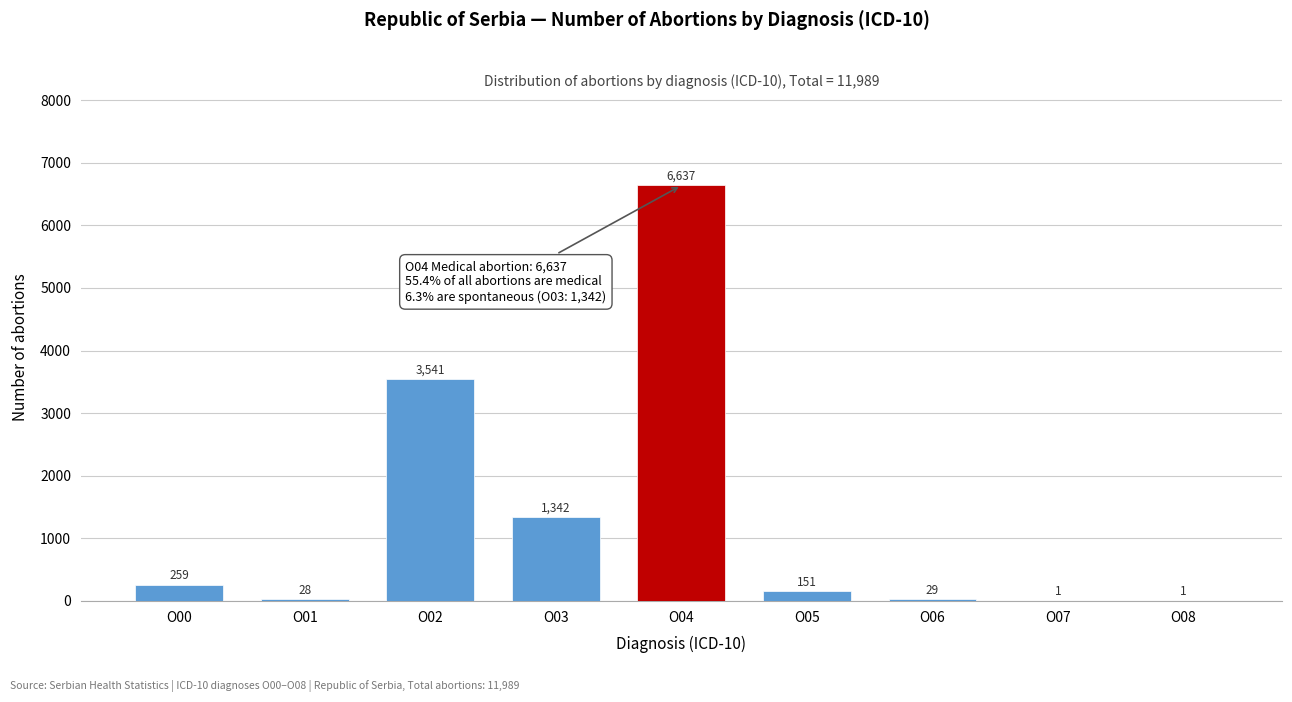

Reading right to left, list all the values displayed in this chart.

O08=1	O07=1	O06=29	O05=151	O04=6637	O03=1342	O02=3541	O01=28	O00=259